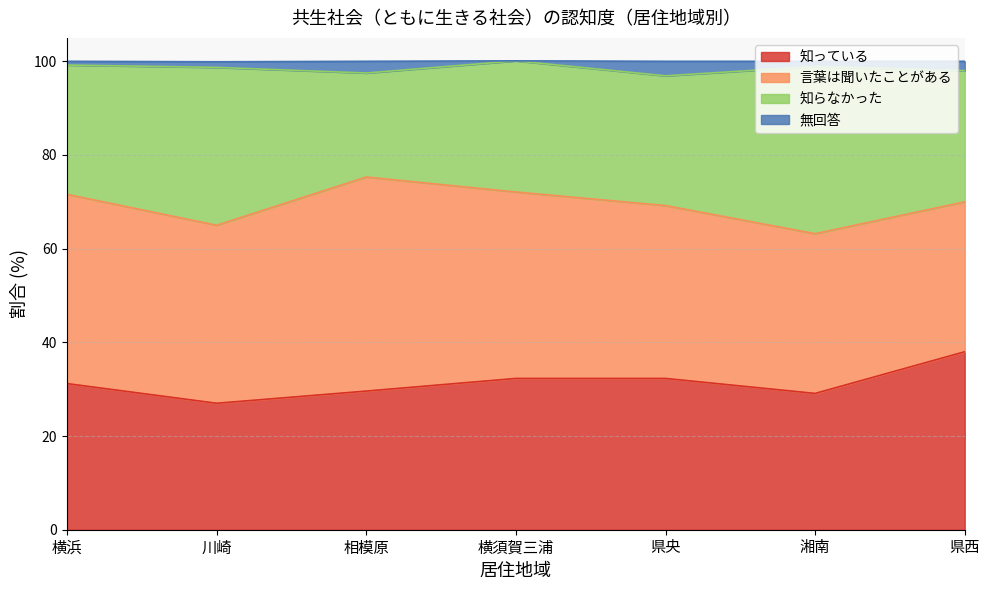

True or false: 知っている and 無回答 cross at least once.

False